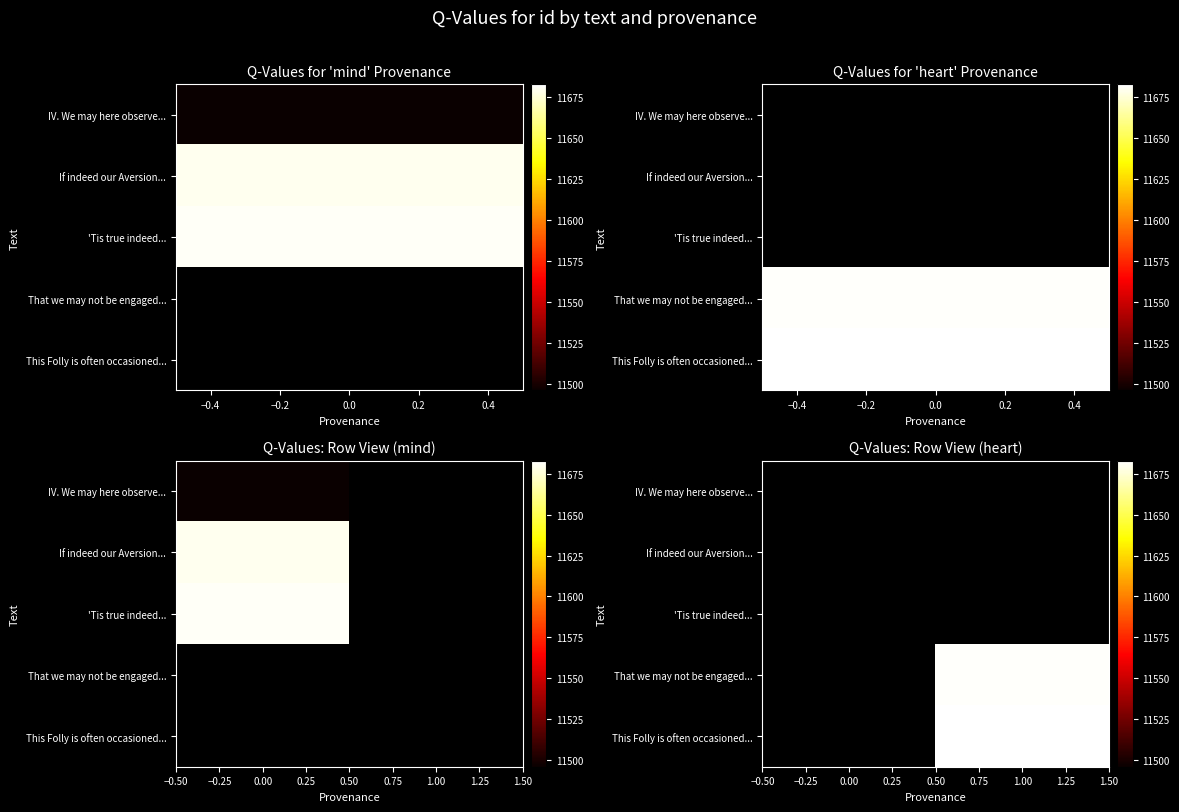

How many series are shown in this chart?

5